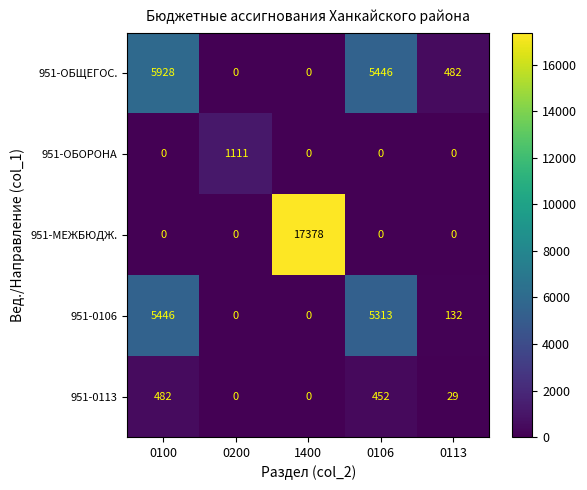

Reading left to right, list all the values displayed in this chart.

951-ОБЩЕГОС.: 5928	0	0	5446	482
951-ОБОРОНА: 0	1111	0	0	0
951-МЕЖБЮДЖ.: 0	0	17378	0	0
951-0106: 5446	0	0	5313	132
951-0113: 482	0	0	452	29